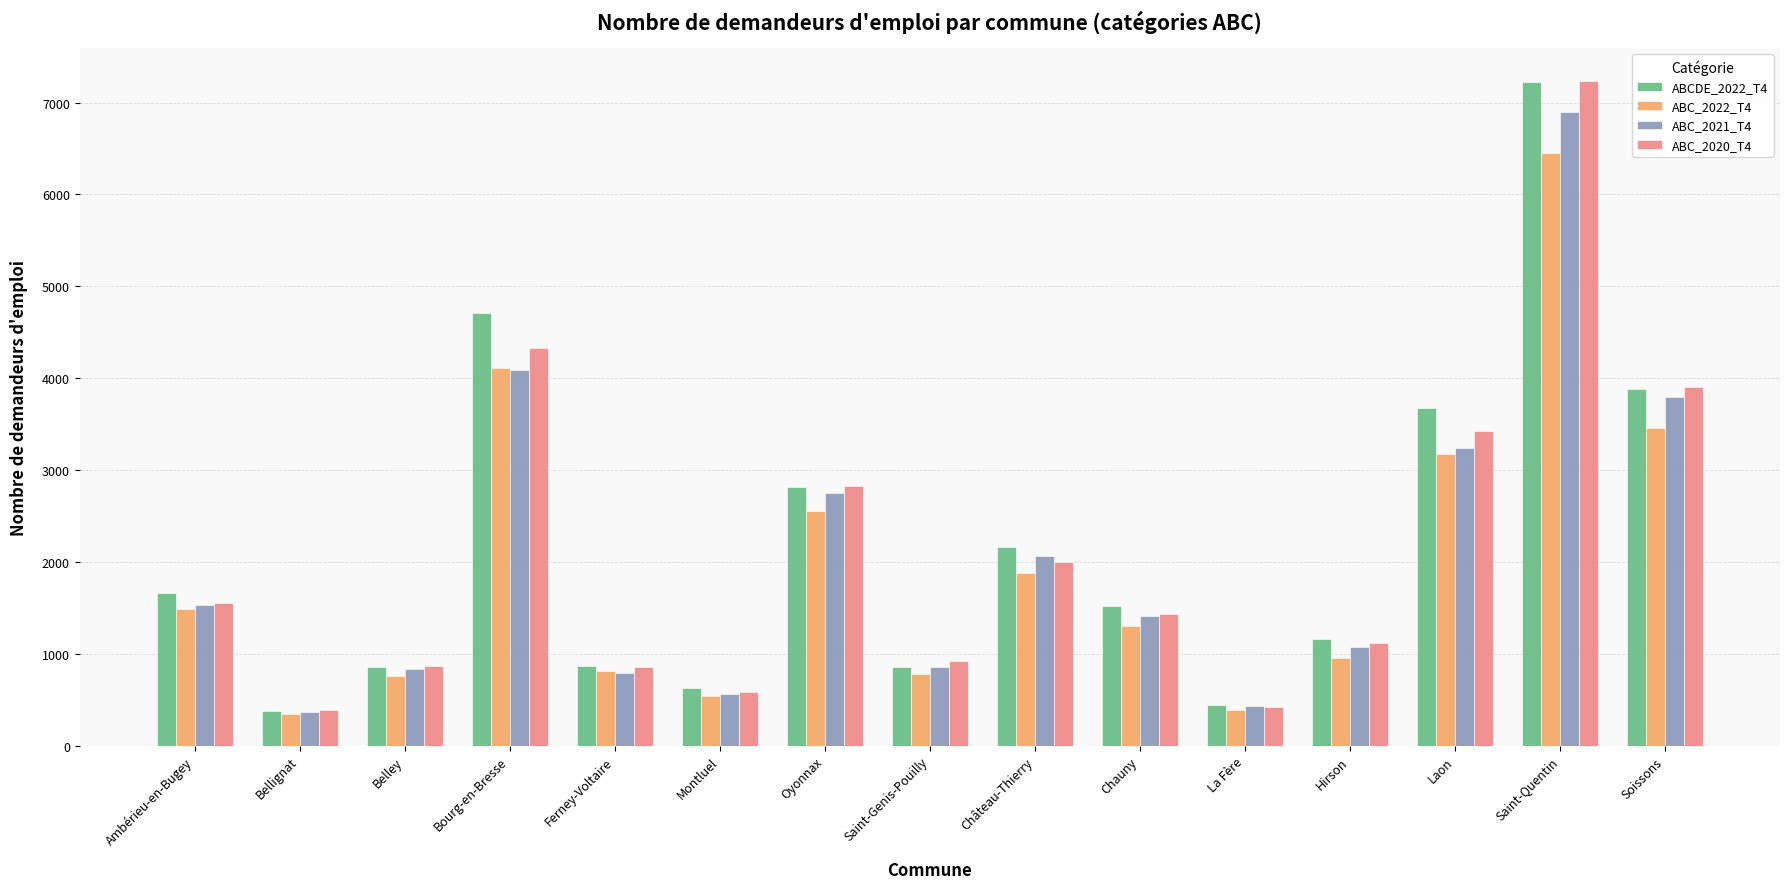

What is the label of the 4th bar from the right?

Hirson